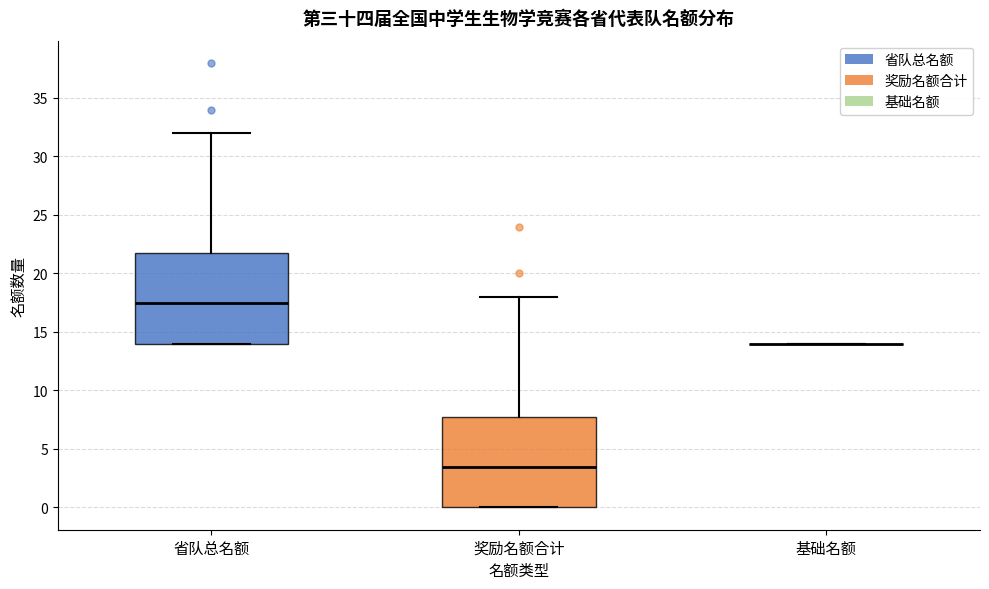

Where does the median line of the box for 省队总名额 sit on the y-axis? The values are not printed on the chart, so give them approximately, as read against the axis.

17.5